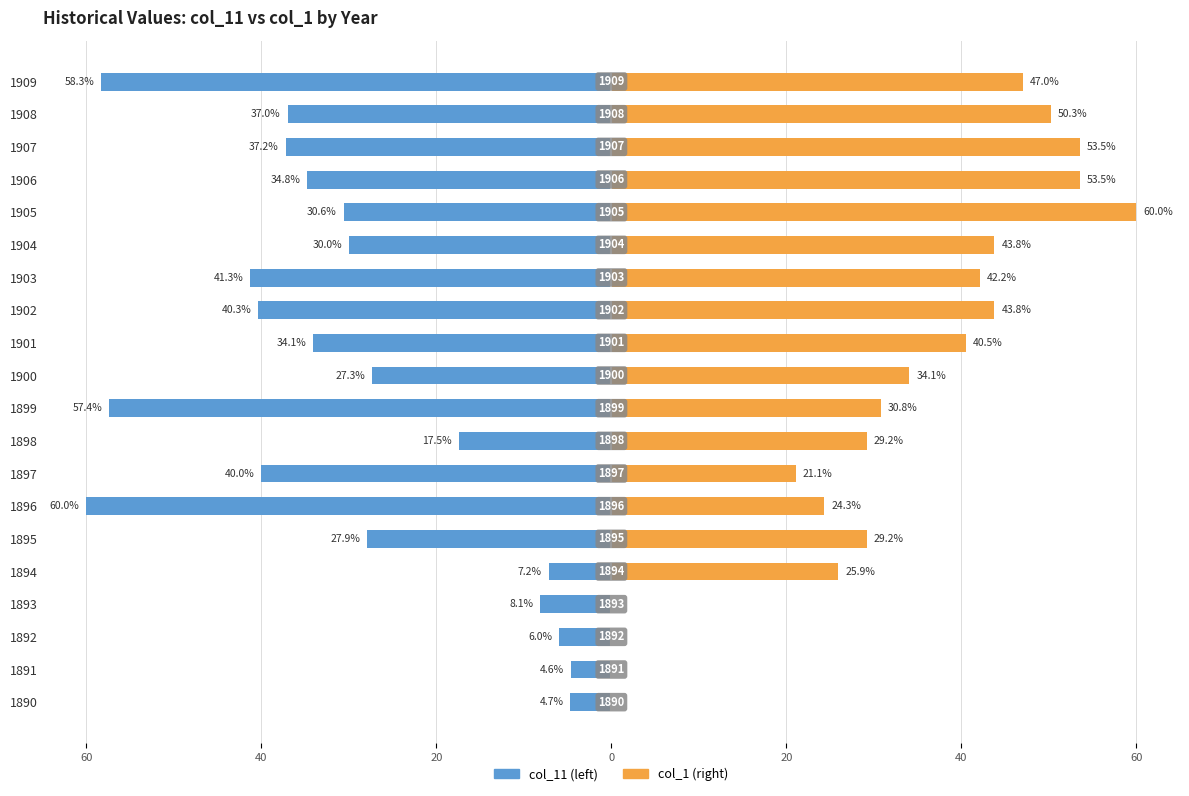

Rank the series at 1899 from highest to lowest value.

col_1, col_11